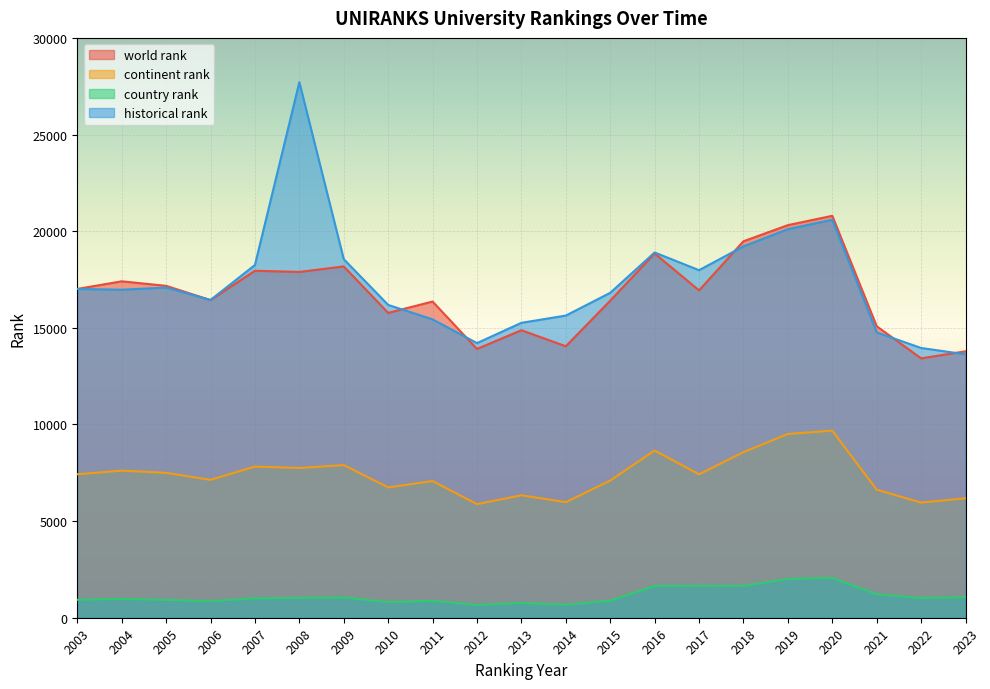

Read the country rank value at 2015.

879.0